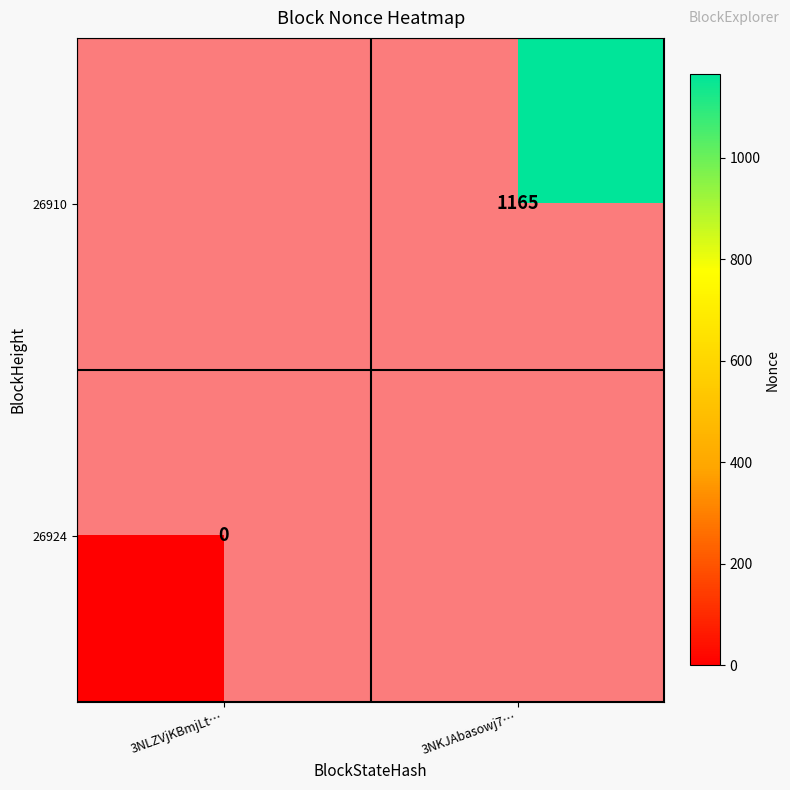

How many data points does each series have?

2